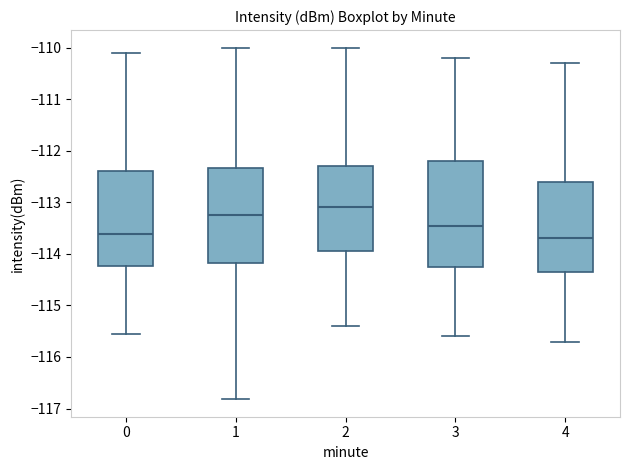

Reading left to right, read every box against the y-axis: the position of its median line, the range the box covers, and the ends of its whiskers. The values are not printed on the chart, so give them approximately, as read against the axis.

0: median -113.6, box -114.2 to -112.4, whiskers -115.5 to -110.1
1: median -113.2, box -114.2 to -112.3, whiskers -116.8 to -110.0
2: median -113.1, box -113.9 to -112.3, whiskers -115.4 to -110.0
3: median -113.4, box -114.2 to -112.2, whiskers -115.6 to -110.2
4: median -113.7, box -114.3 to -112.6, whiskers -115.7 to -110.3